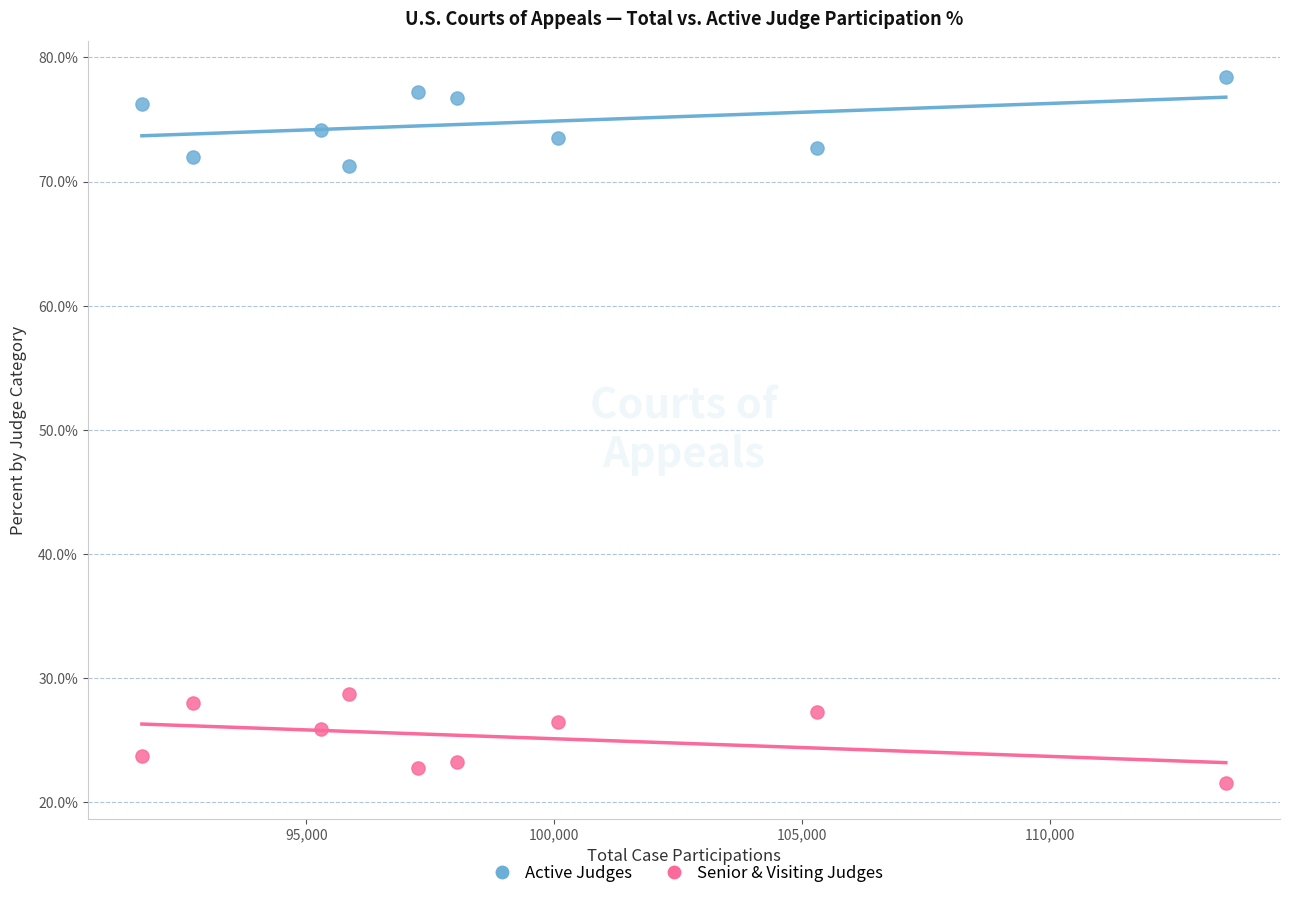

Across all data points, what is the range of X values (max minus min)?

21864.0